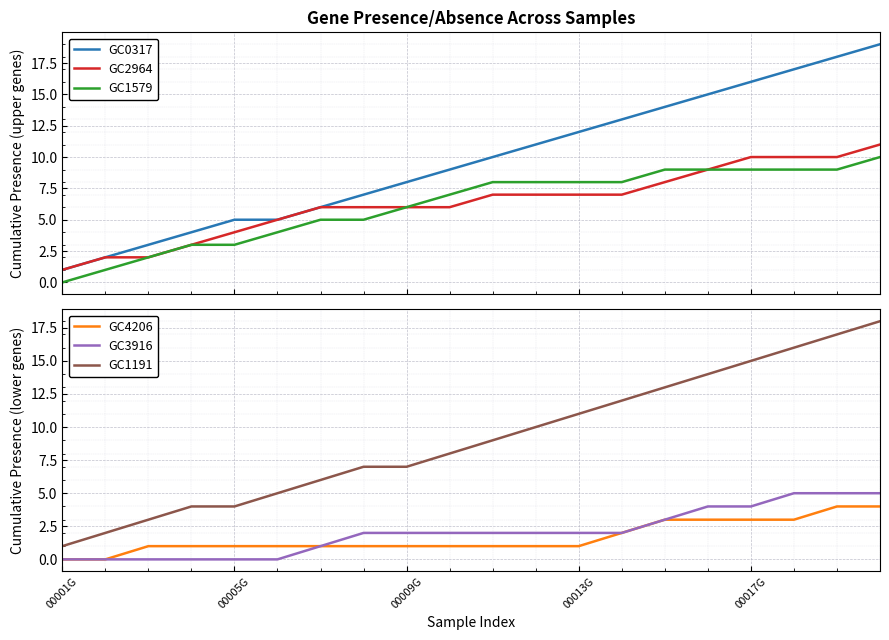

What is the maximum value for GC2964?

11